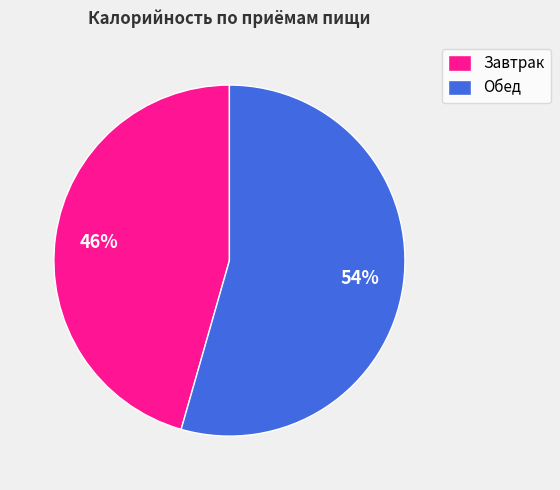

To the nearest percent, what percentage of the pie is Обед?

54%